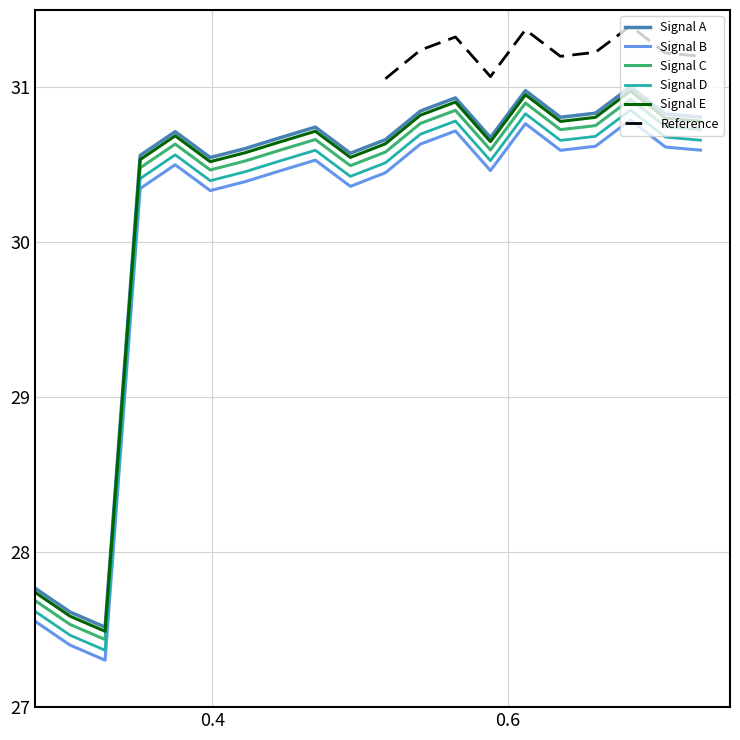

What is the minimum value shown in the chart?

27.3